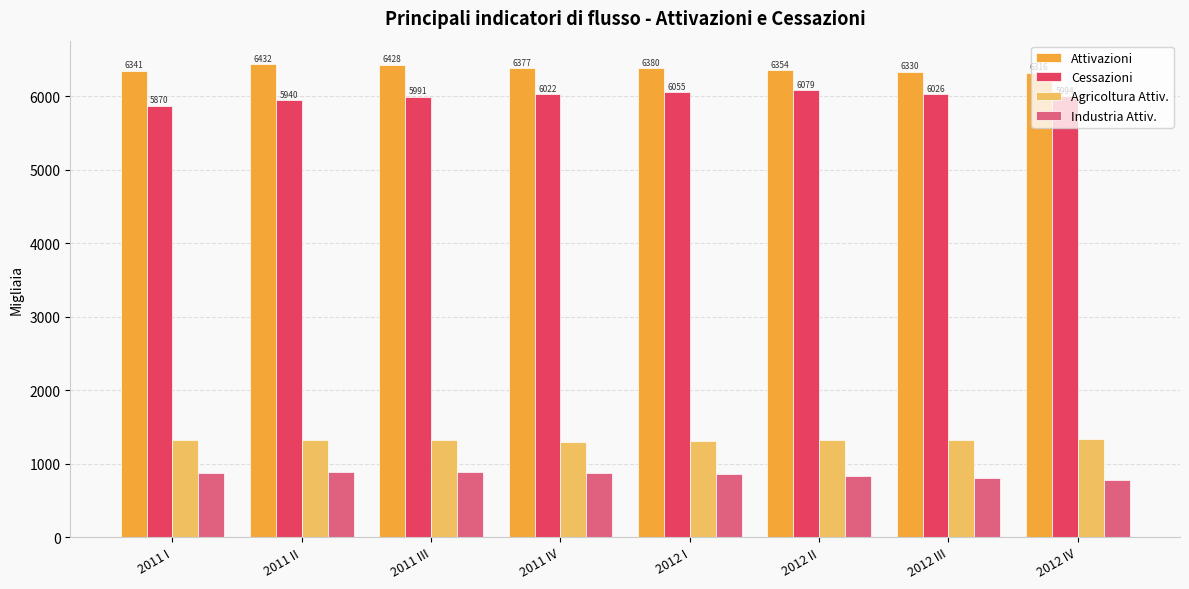

The value of Industria Attiv. at 2012 I is 271.9. True or false?

False